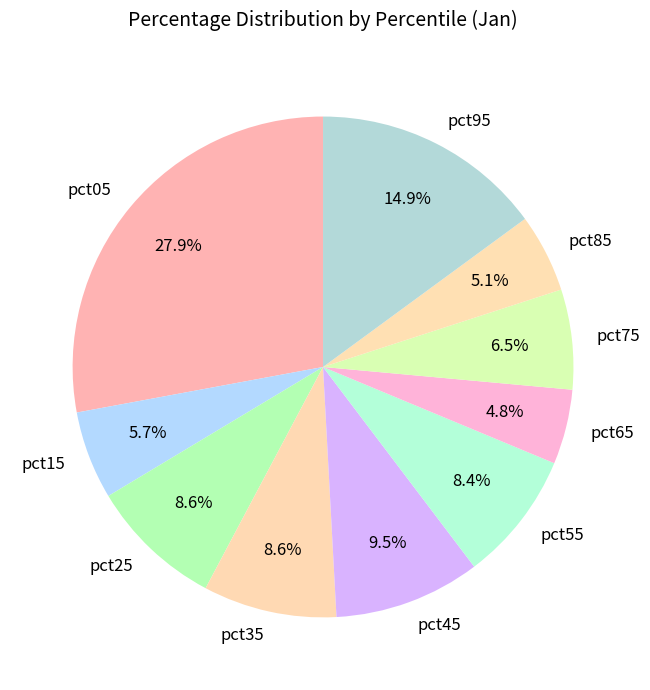

To the nearest percent, what is the combined percentage of pct55 and pct45?

18%